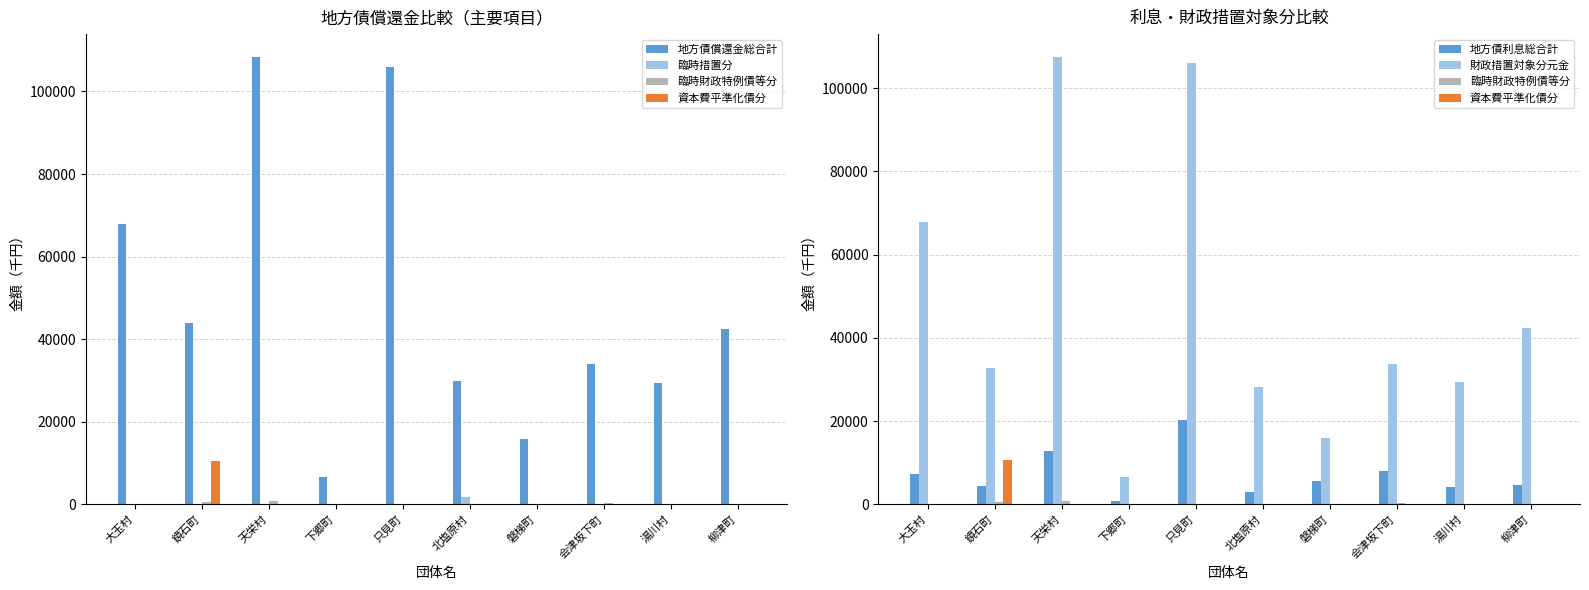

Which series has the largest total across all categories?

地方債償還金総合計